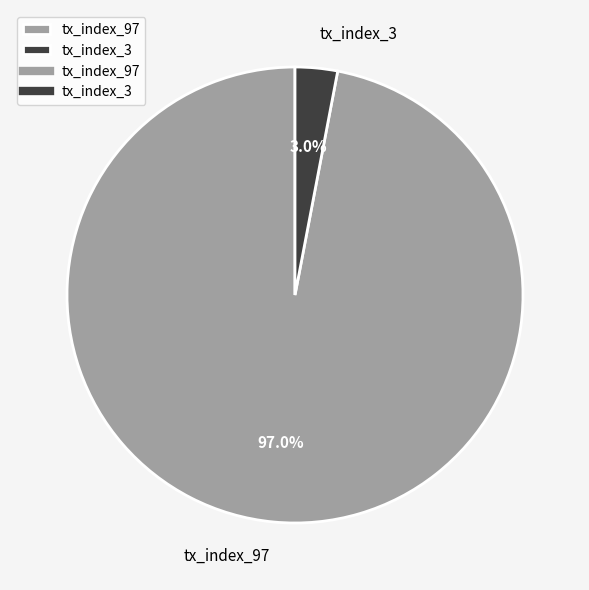

How many slices are in this pie chart?

2